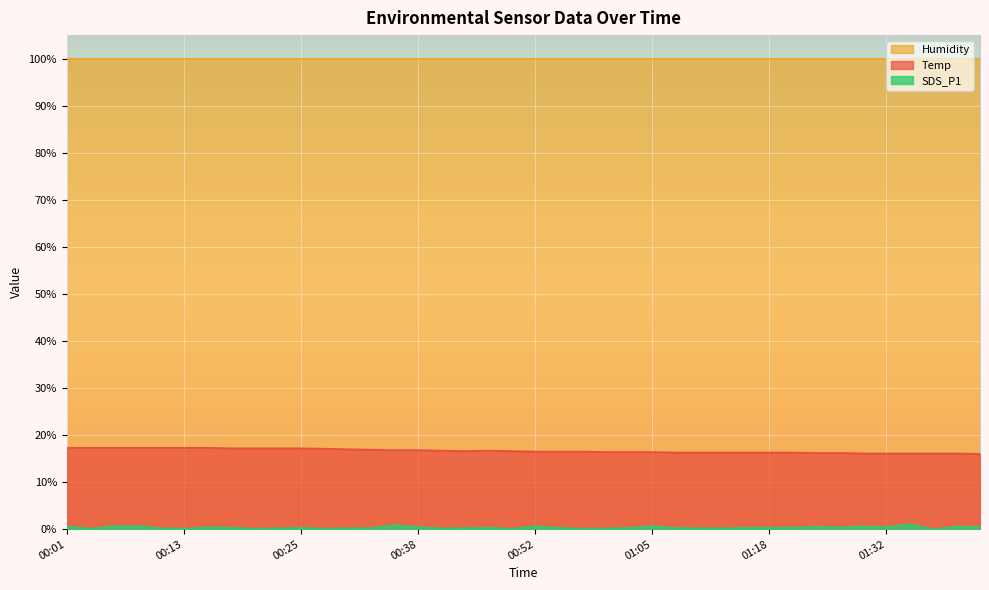

How many lines are shown in the chart?

3